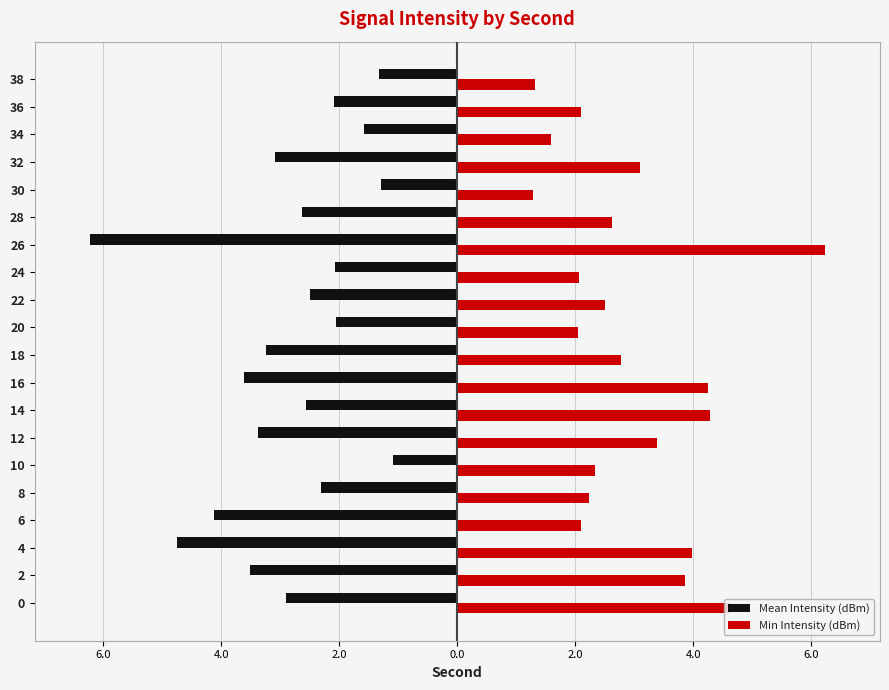

Reading left to right, extract all data points from this chart.

Mean Intensity (dBm): -2.9	-3.5	-4.8	-4.1	-2.3	-1.1	-3.4	-2.6	-3.6	-3.2	-2.1	-2.5	-2.1	-6.2	-2.6	-1.3	-3.1	-1.6	-2.1	-1.3
Min Intensity (dBm): 4.6	3.9	4.0	2.1	2.2	2.3	3.4	4.3	4.2	2.8	2.1	2.5	2.1	6.2	2.6	1.3	3.1	1.6	2.1	1.3